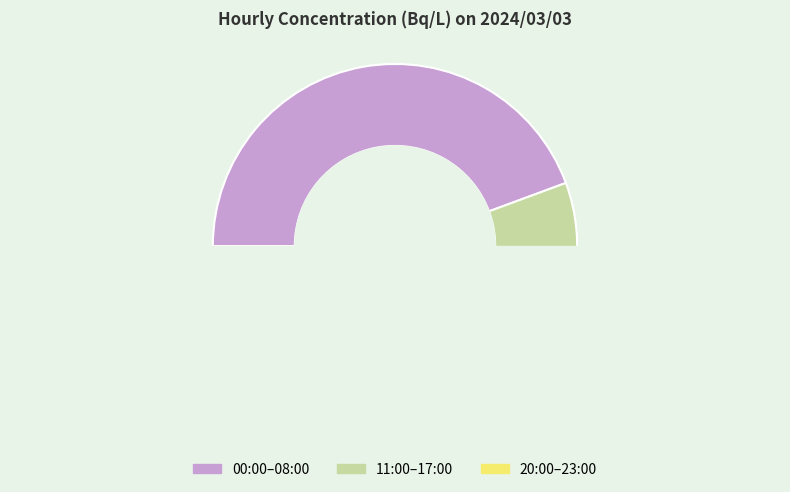

The 23:00 slice represents 1% of the pie. True or false?

False